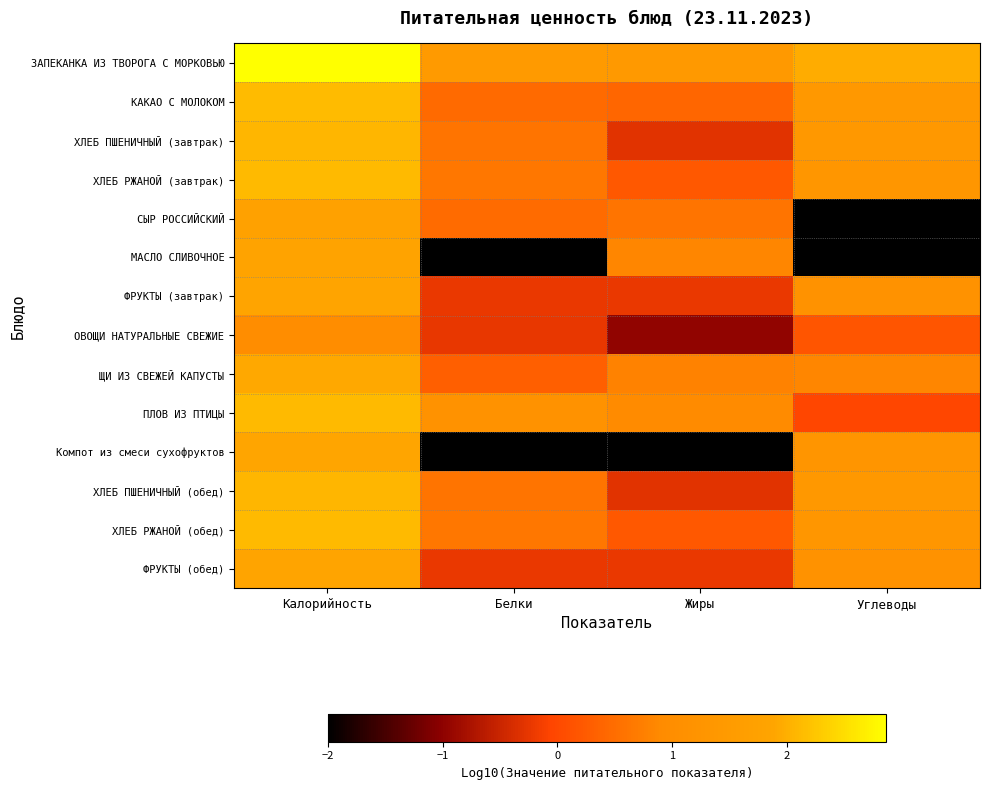

At how many categories does at least one series exceed -1?

4